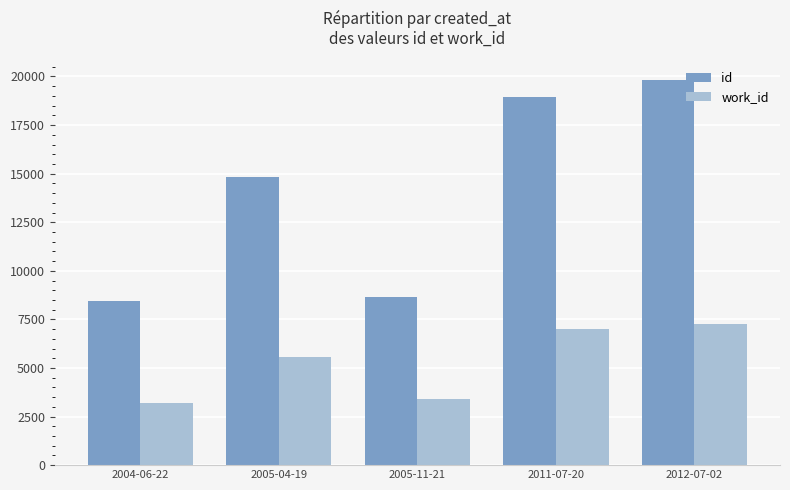

The work_id series shows 7283 at 2012-07-02. True or false?

True